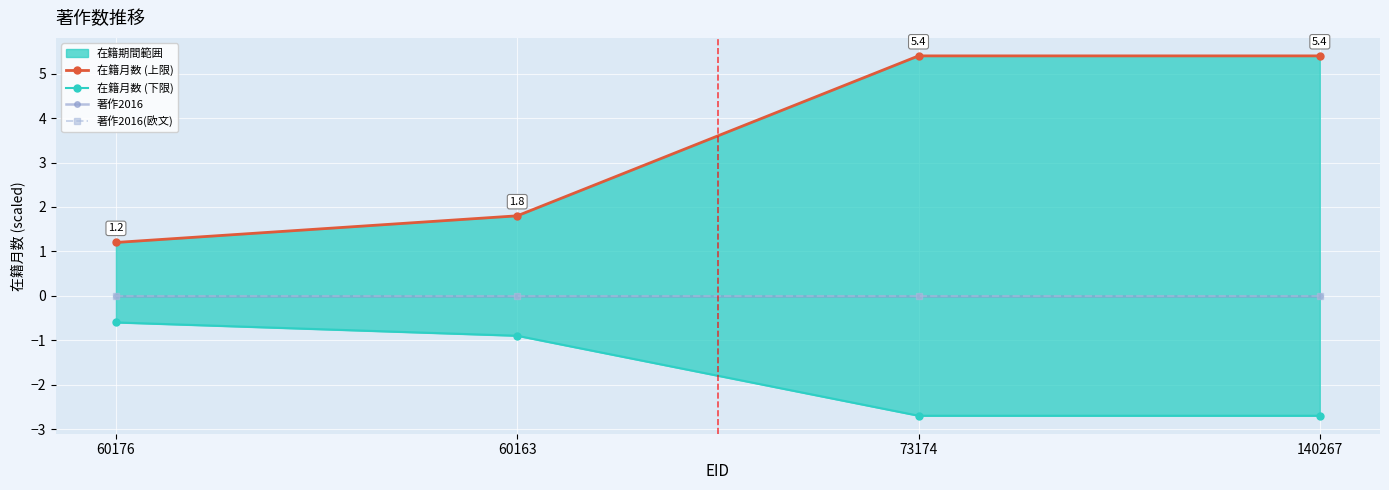

Is the value of 著作2016 at 140267 greater than the value of 著作2016(欧文) at 60163?

No